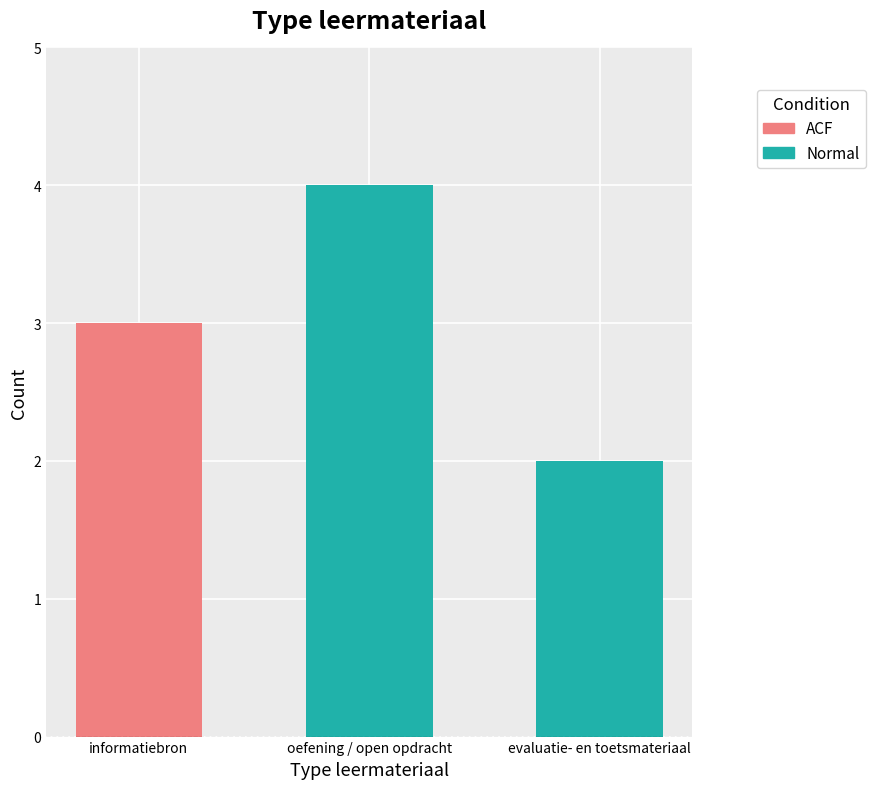

True or false: ACF has a value of 2 at evaluatie- en toetsmateriaal.

False